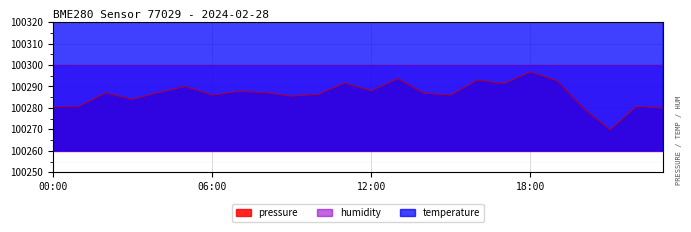

What position from the left is 12:00?

13